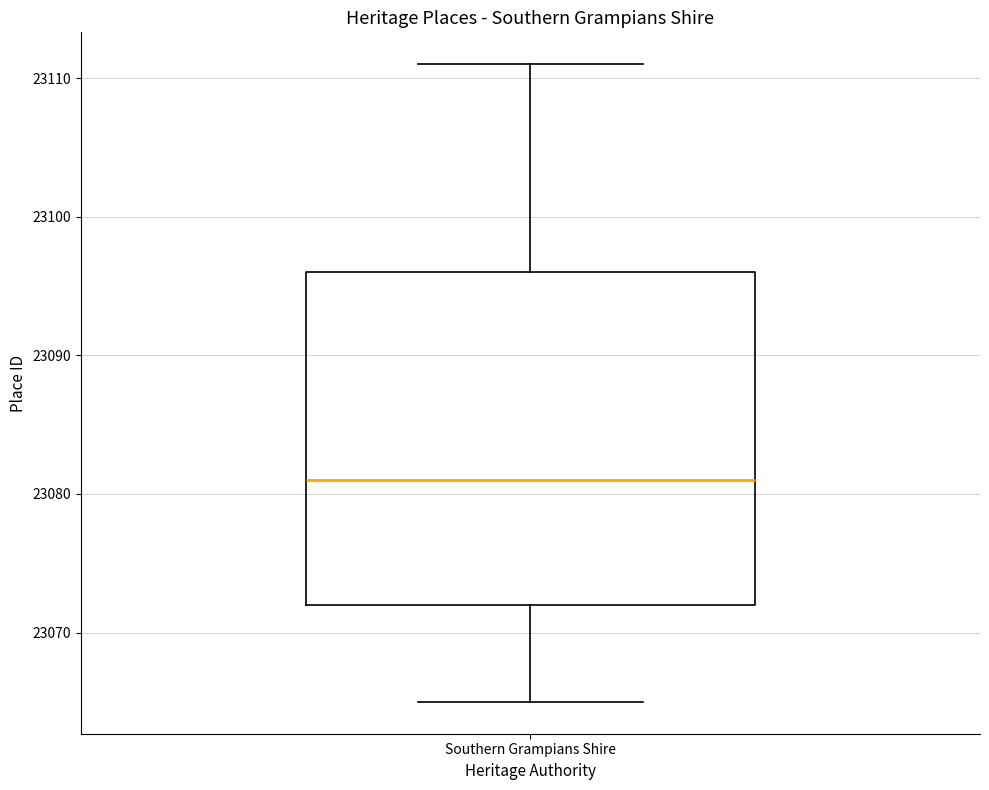

Transcribe this box plot: give where the median line is, the range the box spans, and where the two whiskers end, as read against the y-axis. The values are not printed on the chart, so give them approximately, as read against the axis.

median 23081, box 23072 to 23096, whiskers 23065 to 23111